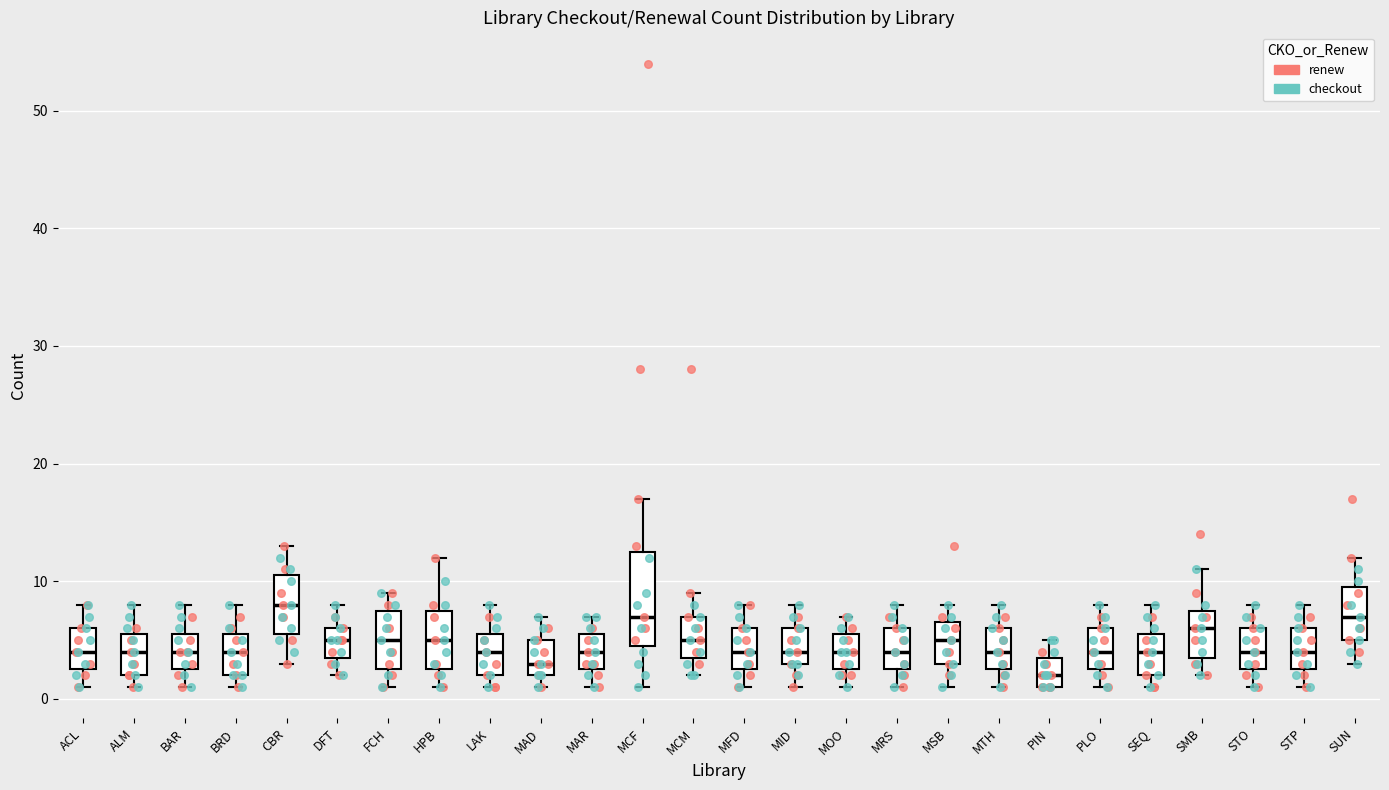

Reading left to right, read every box against the y-axis: the position of its median line, the range the box covers, and the ends of its whiskers. The values are not printed on the chart, so give them approximately, as read against the axis.

ACL: median 4, box 3 to 6, whiskers 1 to 8
ALM: median 4, box 2 to 6, whiskers 1 to 8
BAR: median 4, box 3 to 6, whiskers 1 to 8
BRD: median 4, box 2 to 6, whiskers 1 to 8
CBR: median 8, box 6 to 11, whiskers 3 to 13
DFT: median 5, box 4 to 6, whiskers 2 to 8
FCH: median 5, box 3 to 8, whiskers 1 to 9
HPB: median 5, box 3 to 8, whiskers 1 to 12
LAK: median 4, box 2 to 6, whiskers 1 to 8
MAD: median 3, box 2 to 5, whiskers 1 to 7
MAR: median 4, box 3 to 6, whiskers 1 to 7
MCF: median 7, box 5 to 13, whiskers 1 to 17
MCM: median 5, box 4 to 7, whiskers 2 to 9
MFD: median 4, box 3 to 6, whiskers 1 to 8
MID: median 4, box 3 to 6, whiskers 1 to 8
MOO: median 4, box 3 to 6, whiskers 1 to 7
MRS: median 4, box 3 to 6, whiskers 1 to 8
MSB: median 5, box 3 to 7, whiskers 1 to 8
MTH: median 4, box 3 to 6, whiskers 1 to 8
PIN: median 2, box 1 to 4, whiskers 1 to 5
PLO: median 4, box 3 to 6, whiskers 1 to 8
SEQ: median 4, box 2 to 6, whiskers 1 to 8
SMB: median 6, box 4 to 8, whiskers 2 to 11
STO: median 4, box 3 to 6, whiskers 1 to 8
STP: median 4, box 3 to 6, whiskers 1 to 8
SUN: median 7, box 5 to 10, whiskers 3 to 12